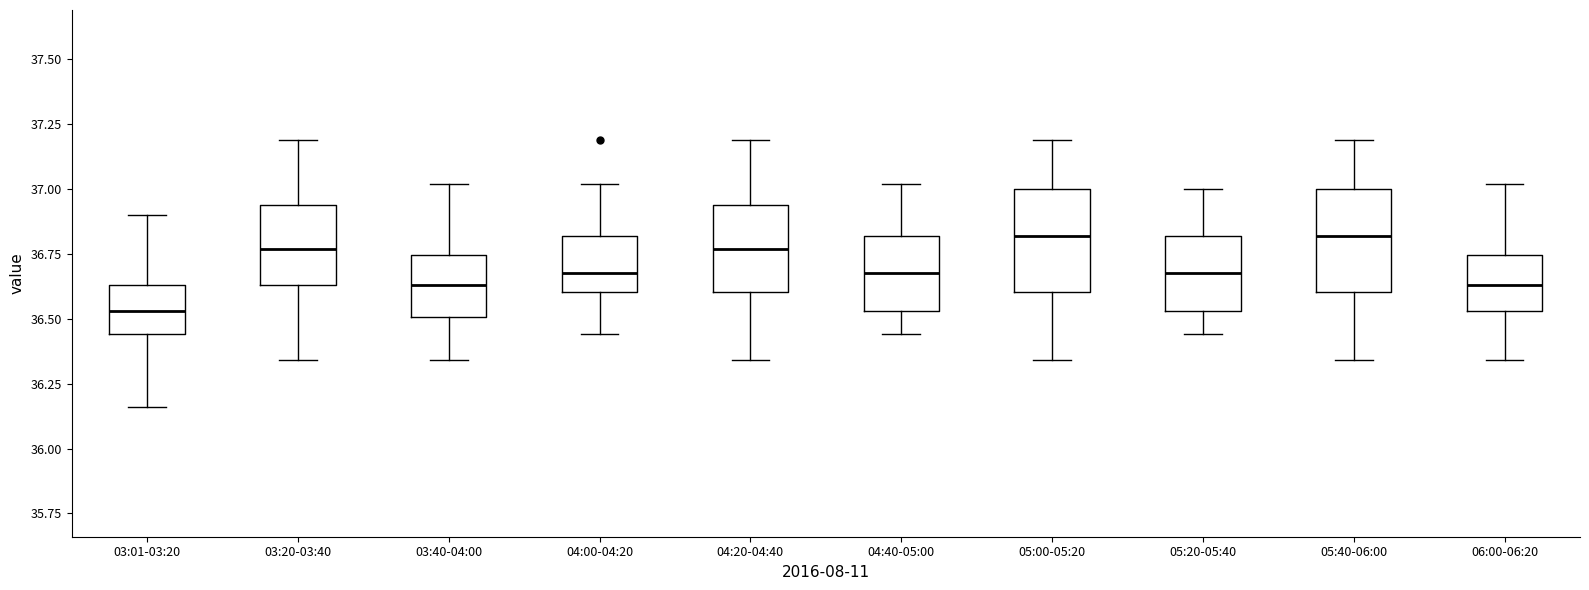

Reading left to right, transcribe this box plot: for each box, give where its median line is, the range the box spans, and where its two whiskers end, as read against the y-axis. The values are not printed on the chart, so give them approximately, as read against the axis.

03:01-03:20: median 36.55, box 36.45 to 36.65, whiskers 36.15 to 36.90
03:20-03:40: median 36.75, box 36.65 to 36.95, whiskers 36.35 to 37.20
03:40-04:00: median 36.65, box 36.50 to 36.75, whiskers 36.35 to 37.00
04:00-04:20: median 36.70, box 36.60 to 36.80, whiskers 36.45 to 37.00
04:20-04:40: median 36.75, box 36.60 to 36.95, whiskers 36.35 to 37.20
04:40-05:00: median 36.70, box 36.55 to 36.80, whiskers 36.45 to 37.00
05:00-05:20: median 36.80, box 36.60 to 37.00, whiskers 36.35 to 37.20
05:20-05:40: median 36.70, box 36.55 to 36.80, whiskers 36.45 to 37.00
05:40-06:00: median 36.80, box 36.60 to 37.00, whiskers 36.35 to 37.20
06:00-06:20: median 36.65, box 36.55 to 36.75, whiskers 36.35 to 37.00